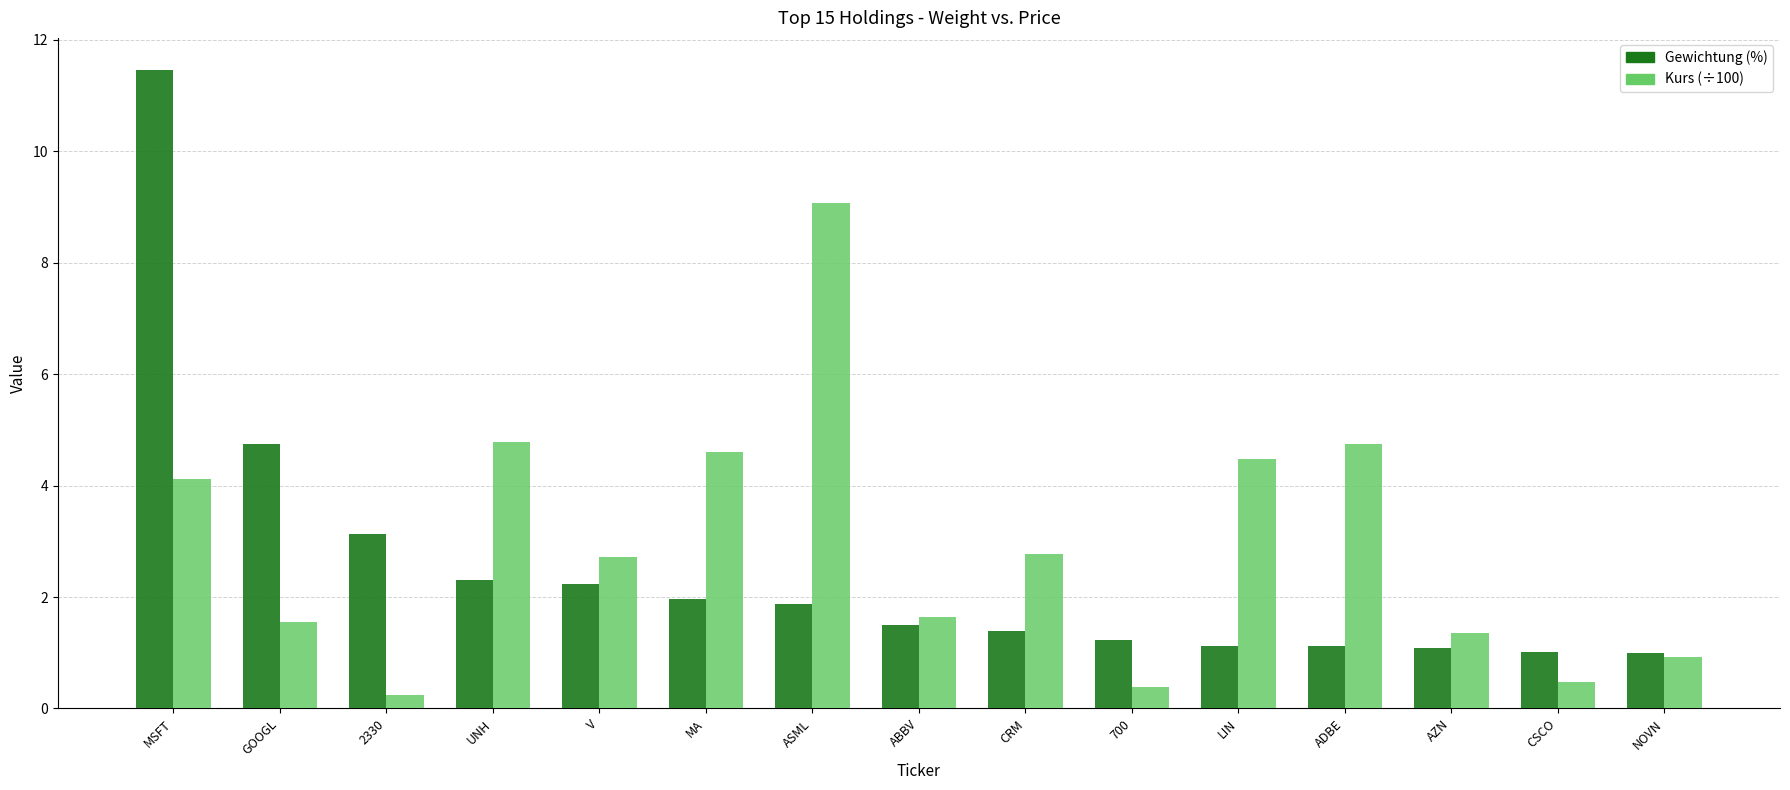

What is the label of the 7th bar from the left?

ASML